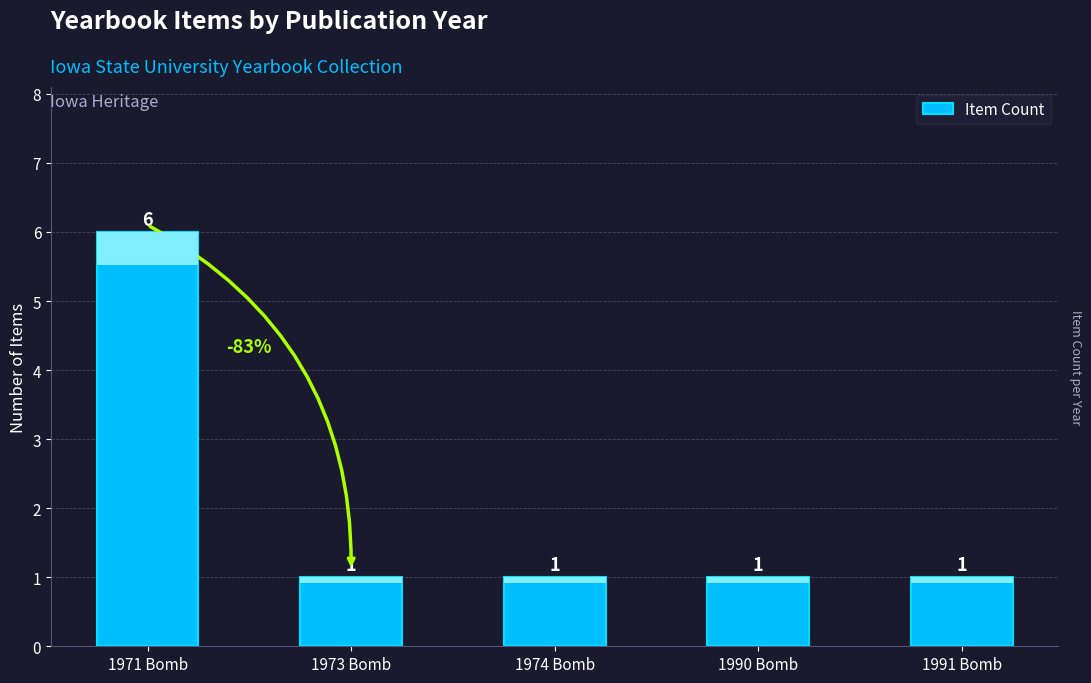

What is the ratio of the value at 1990 Bomb to the value at 1971 Bomb?

0.2